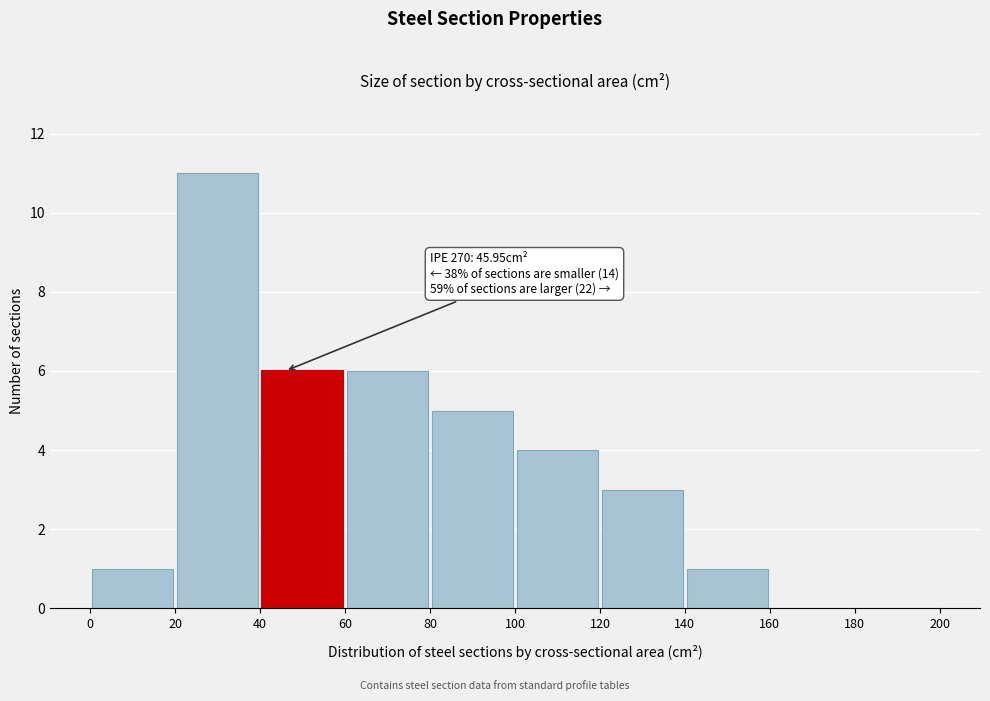

Which range on the x-axis has the tallest bar?

20 to 40